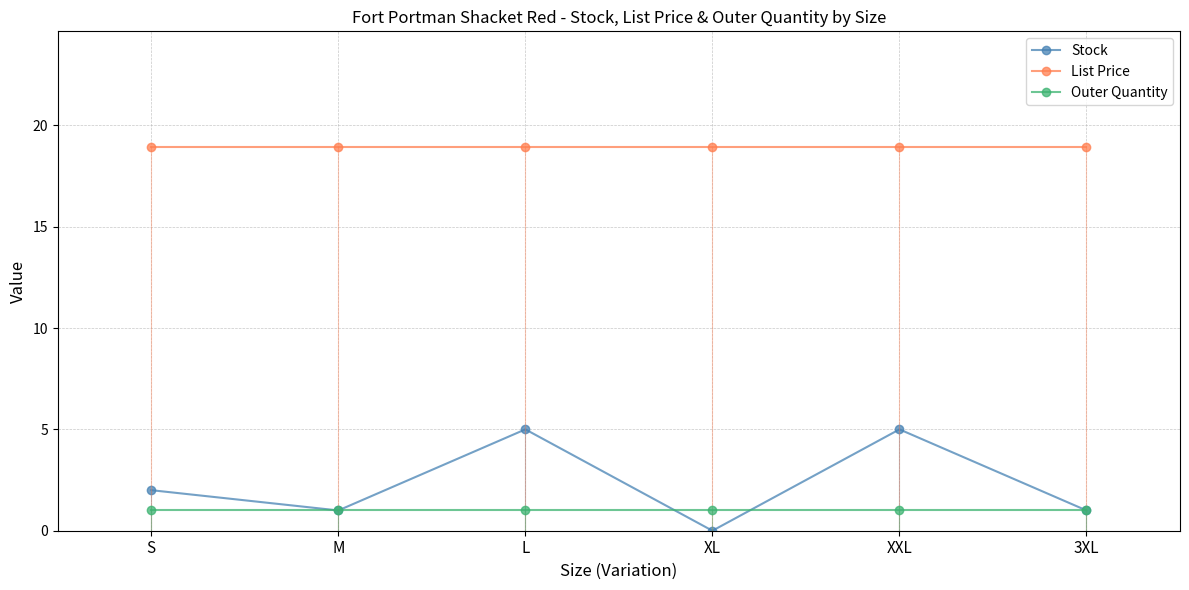

True or false: Outer Quantity has a value of 1.0 at XL.

True